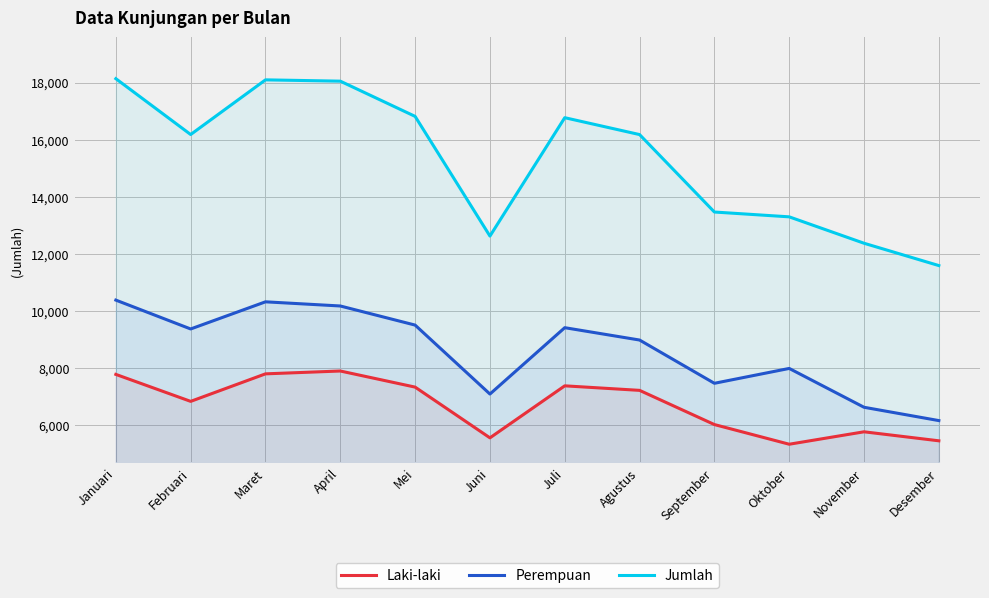

Is it true that Jumlah equals 10185 at Juli?

False